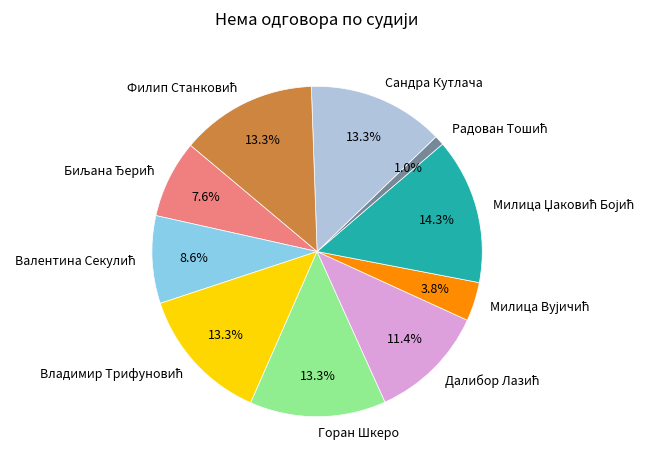

Count the number of slices in the pie.

10